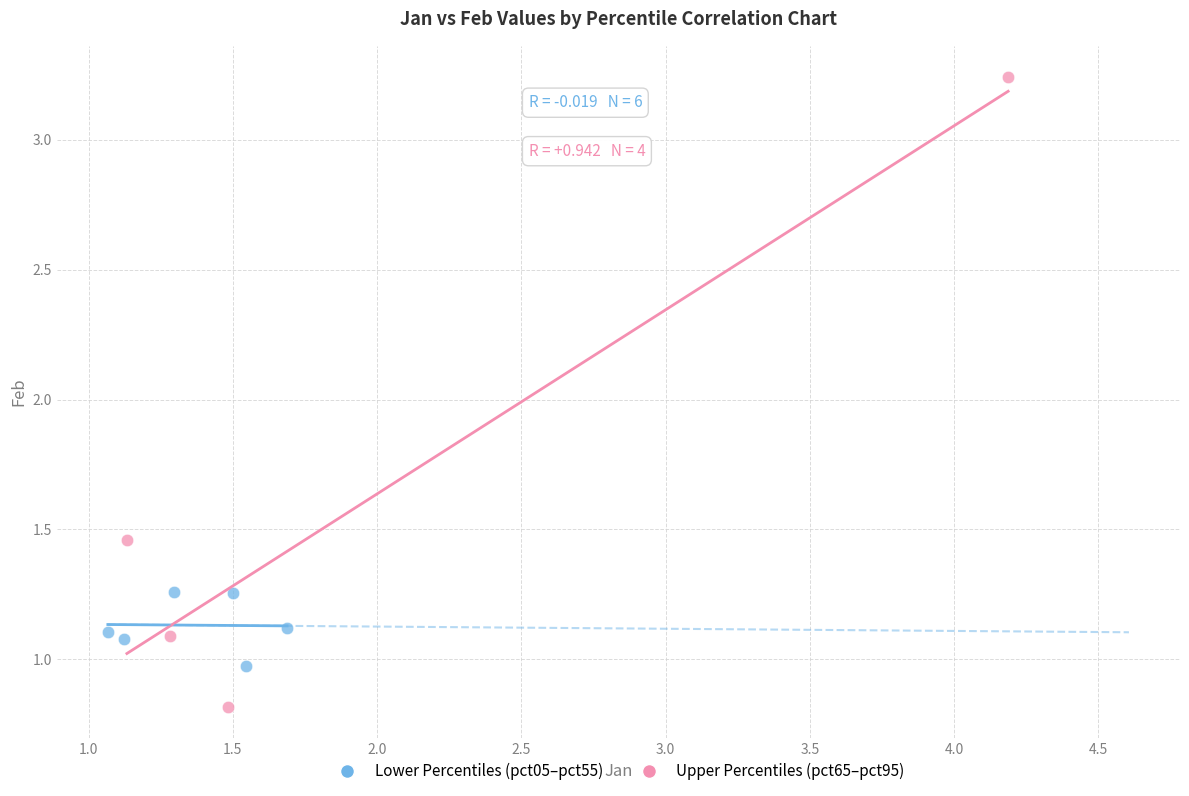

Which series contains the lowest Y value?

Upper Percentiles (pct65–pct95)